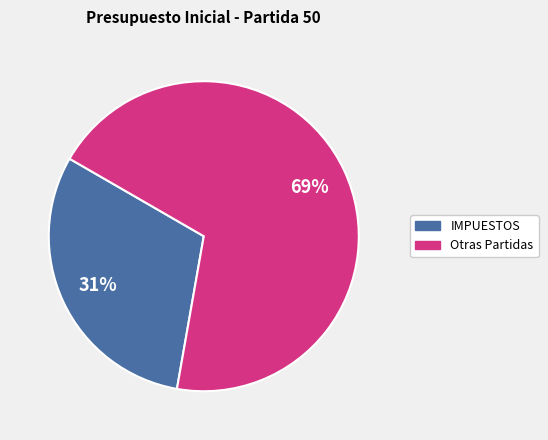

Combined, do IMPUESTOS and Otras Partidas account for over 50%?

Yes